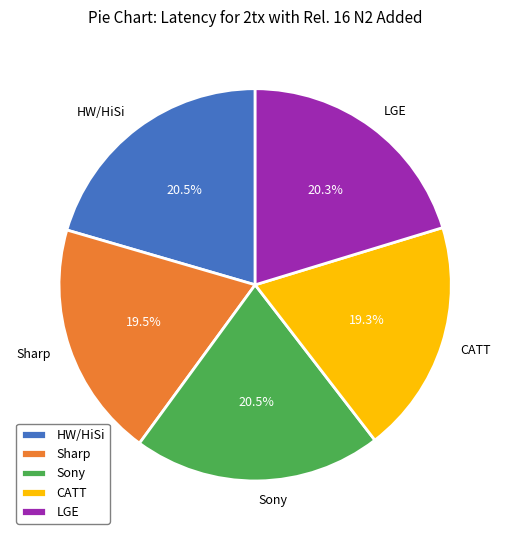

How many slices are in this pie chart?

5